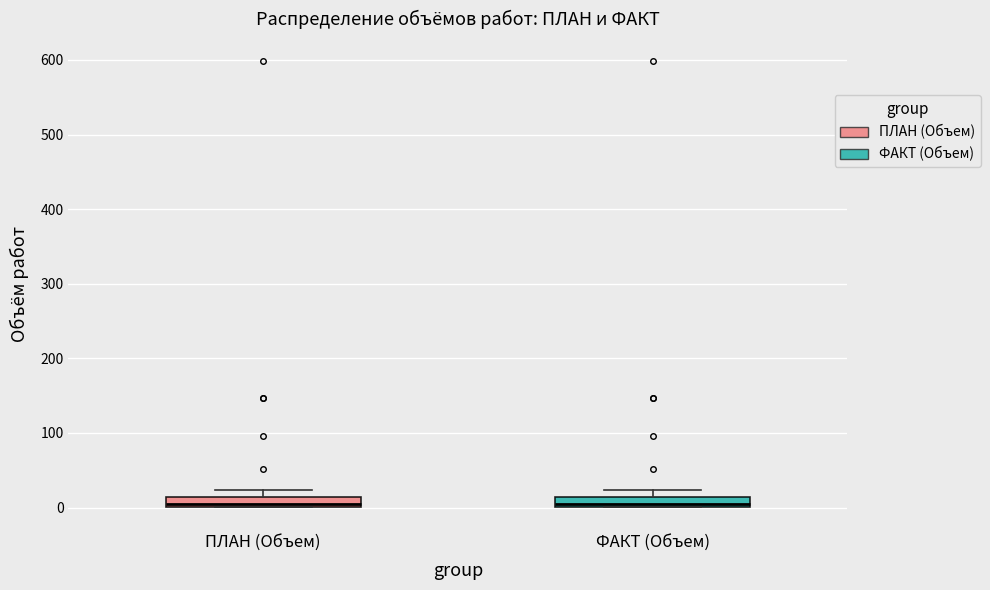

Where is the upper edge of the box for ФАКТ (Объем) on the y-axis? The values are not printed on the chart, so give them approximately, as read against the axis.

10